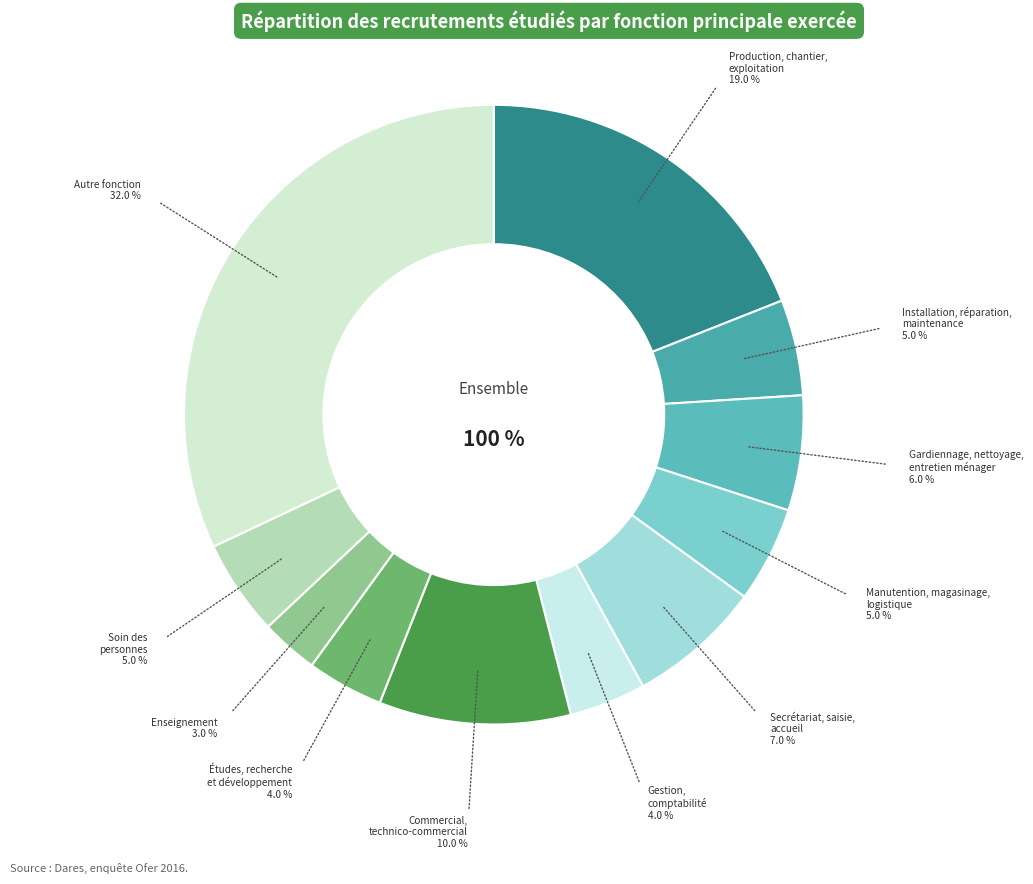

Which has a higher value, Autre fonction or Commercial,
technico-commercial?

Autre fonction